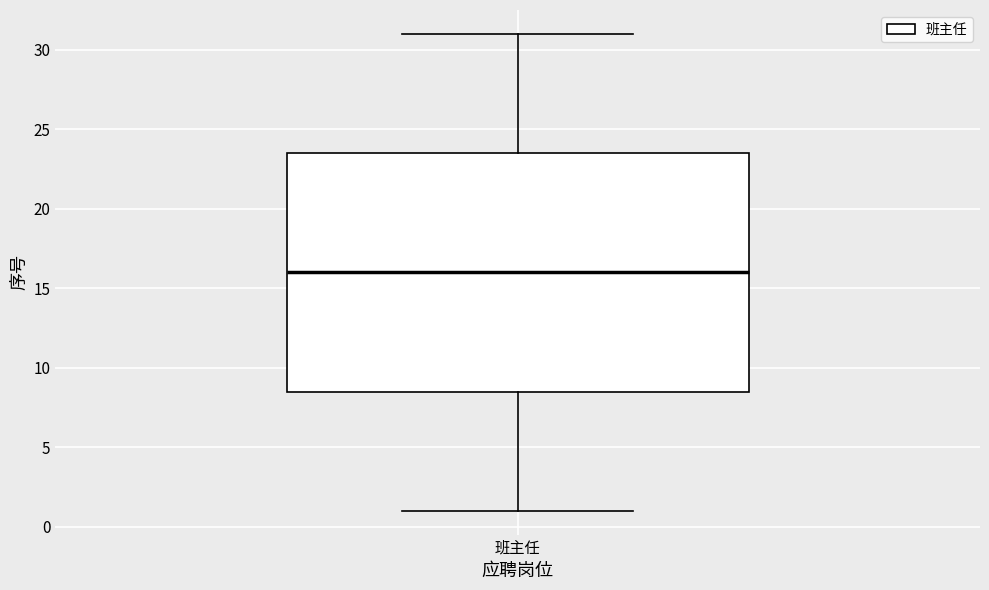

Transcribe this box plot: give where the median line is, the range the box spans, and where the two whiskers end, as read against the y-axis. The values are not printed on the chart, so give them approximately, as read against the axis.

median 16.0, box 8.5 to 23.5, whiskers 1.0 to 31.0